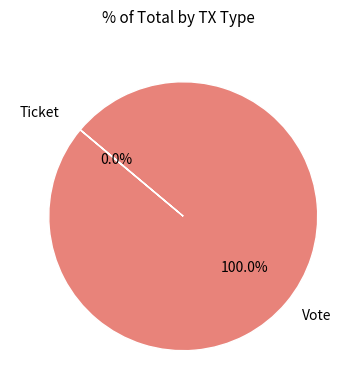

Is there any slice that represents more than half of the pie?

Yes